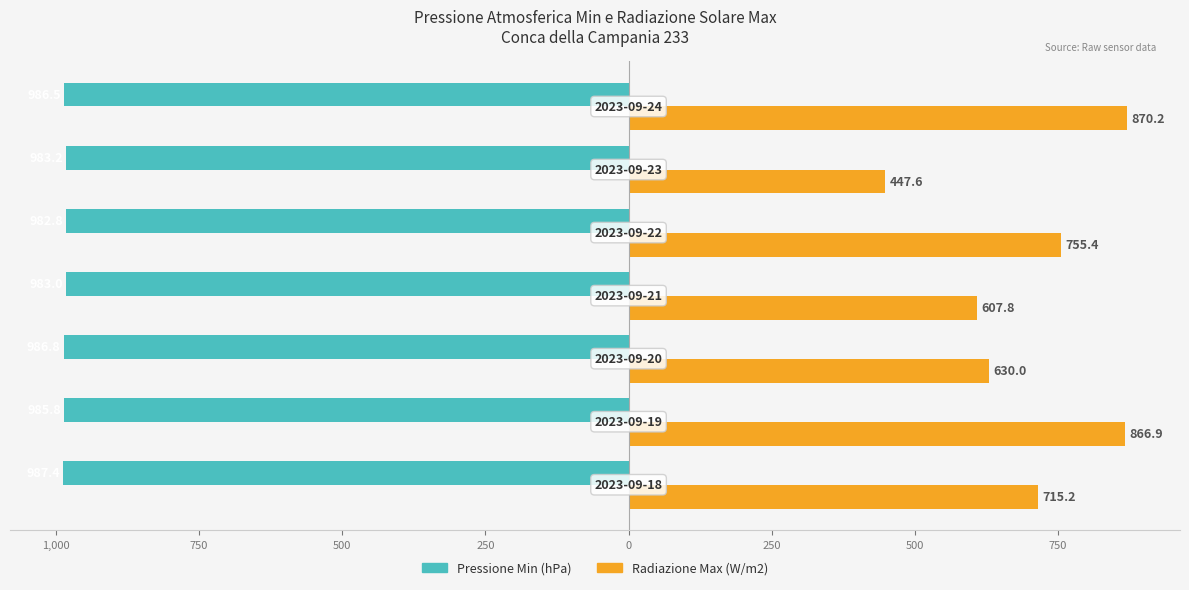

What are all the series names shown in the legend?

Pressione Min (hPa), Radiazione Max (W/m2)